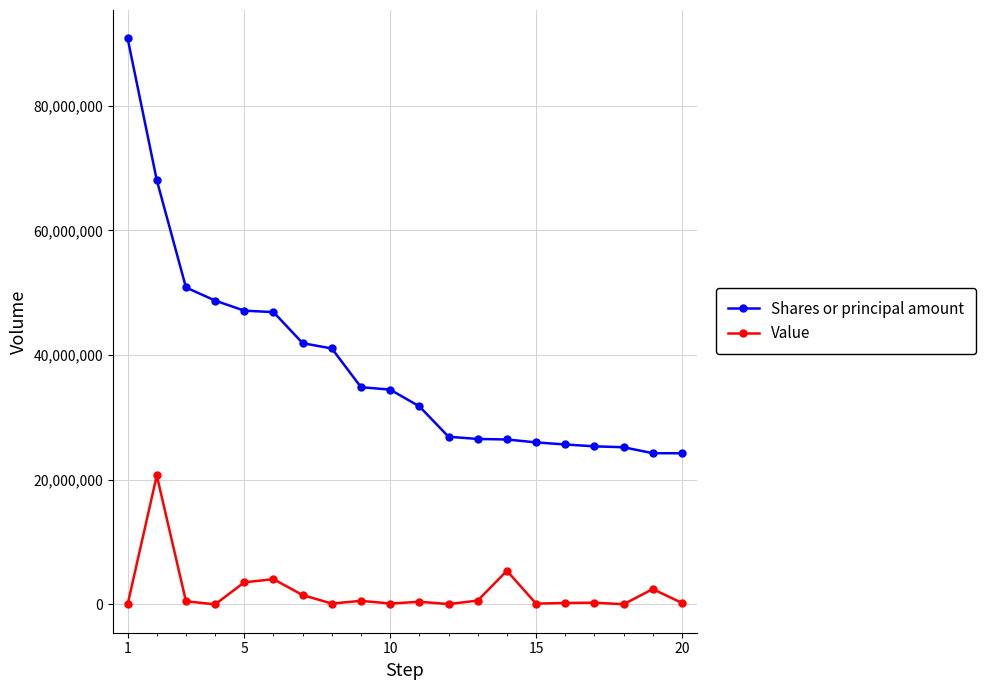

Which series has the largest total across all categories?

Shares or principal amount